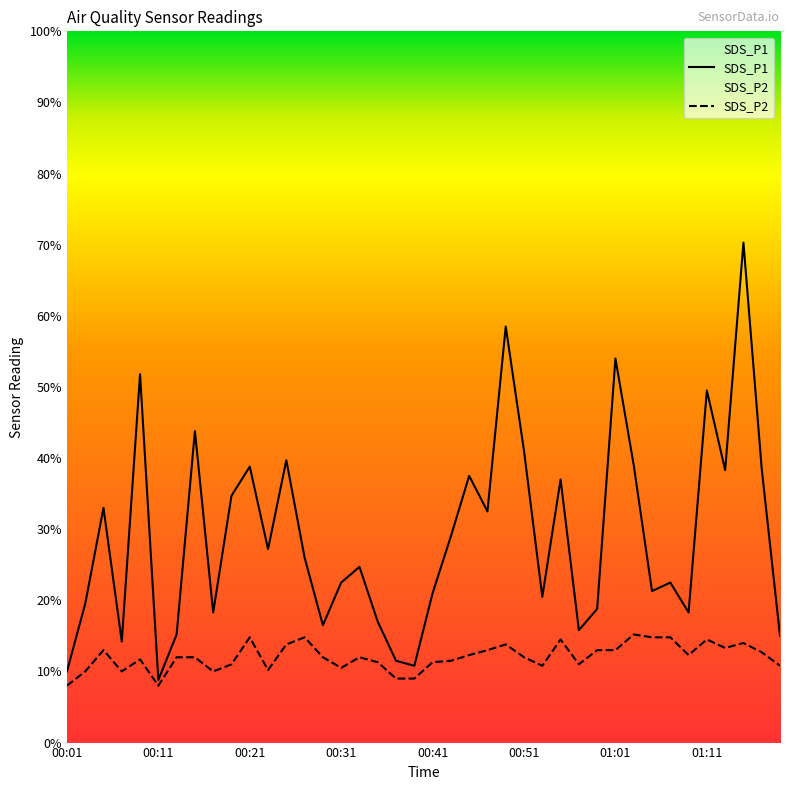

Does the chart have visible grid lines?

No